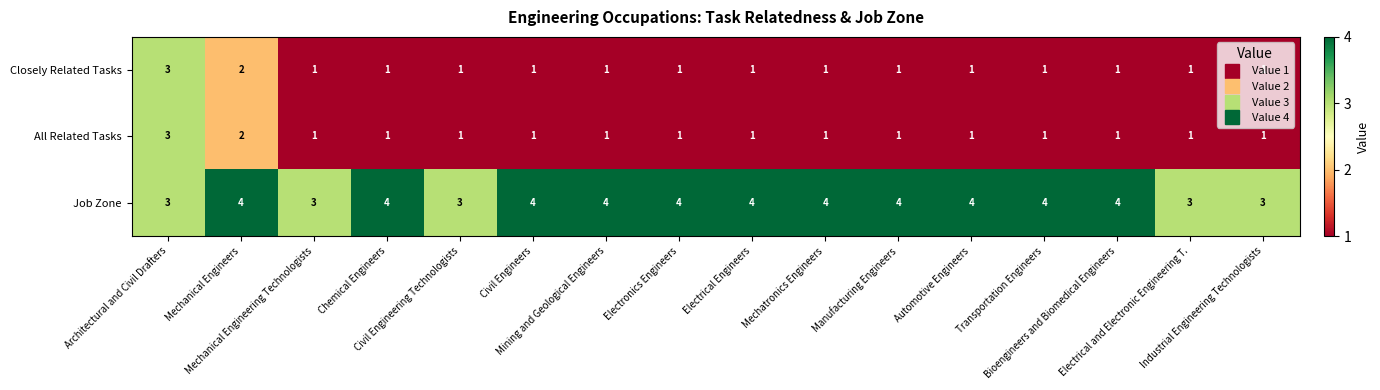

How many series are shown in this chart?

3